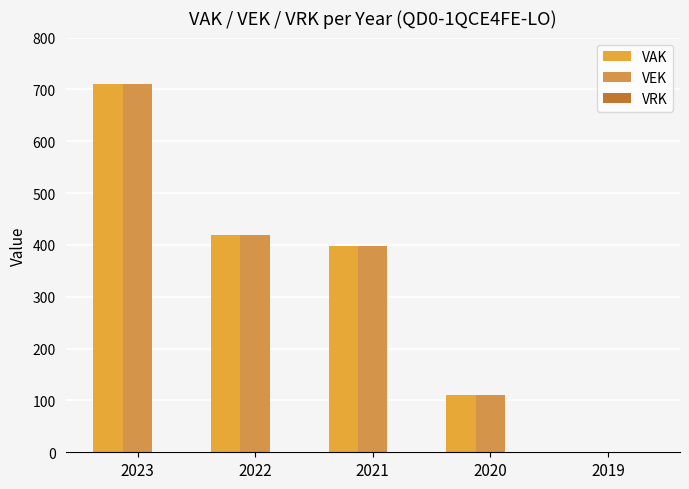

Are the bars grouped side by side (vs. stacked)?

Yes